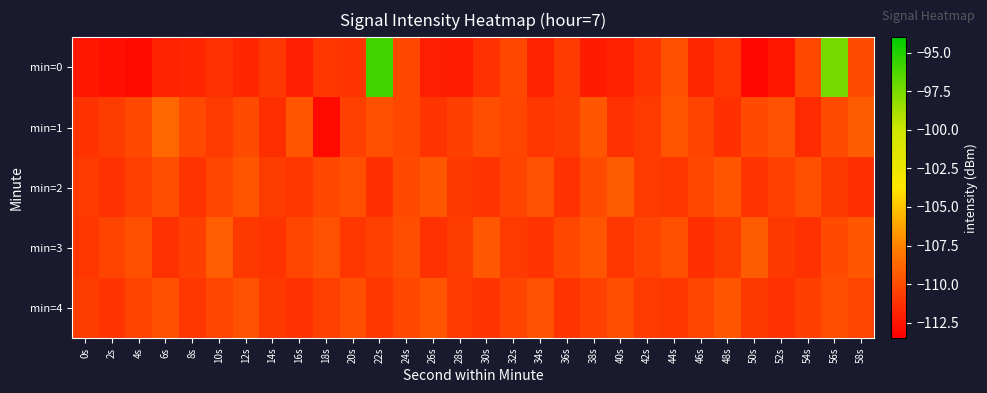

What is the spread (max minus min) of values at 32s?

0.6